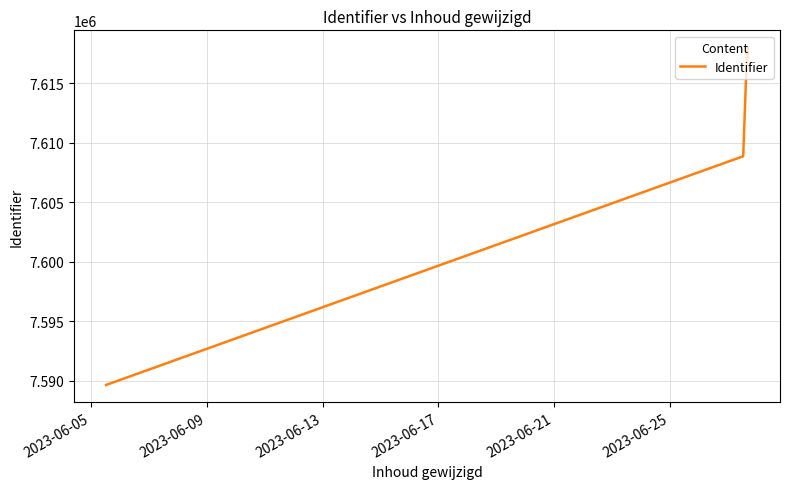

What is the smallest value displayed?

7589647